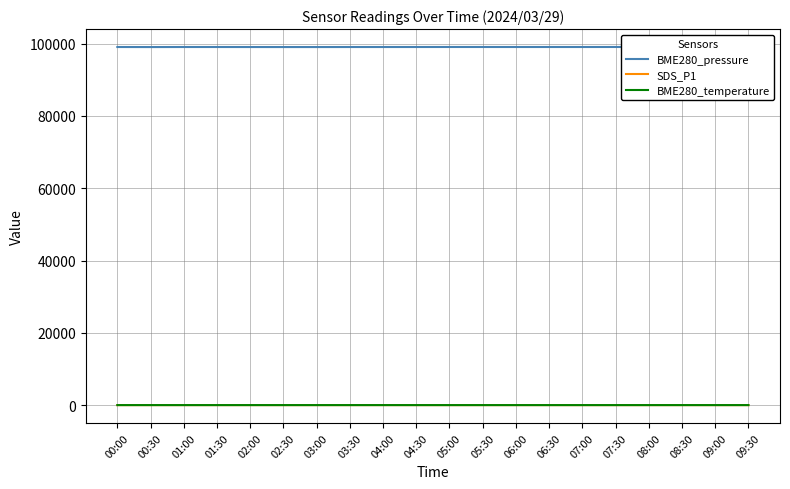

How many lines are shown in the chart?

3